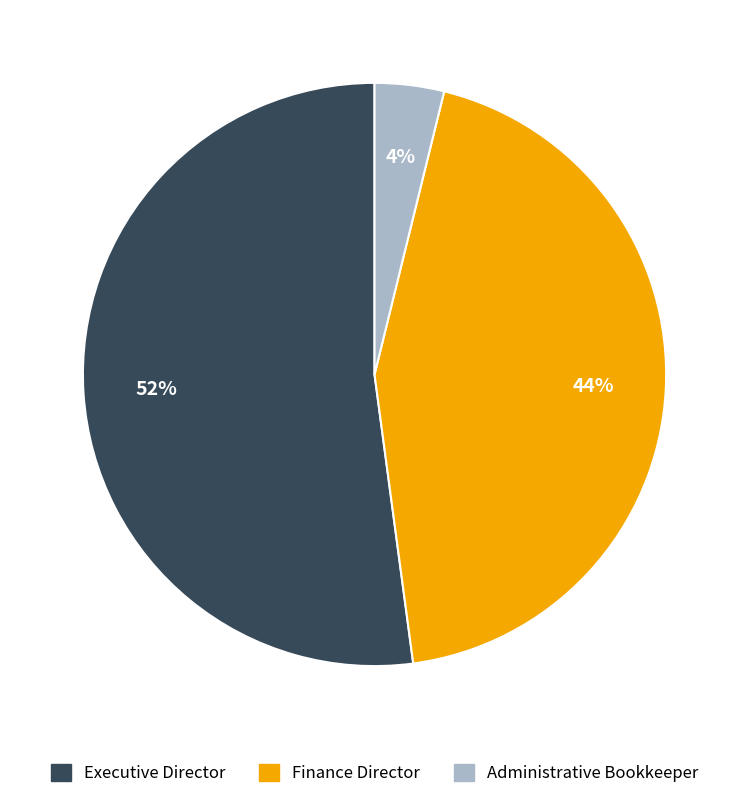

How many slices are in this pie chart?

3